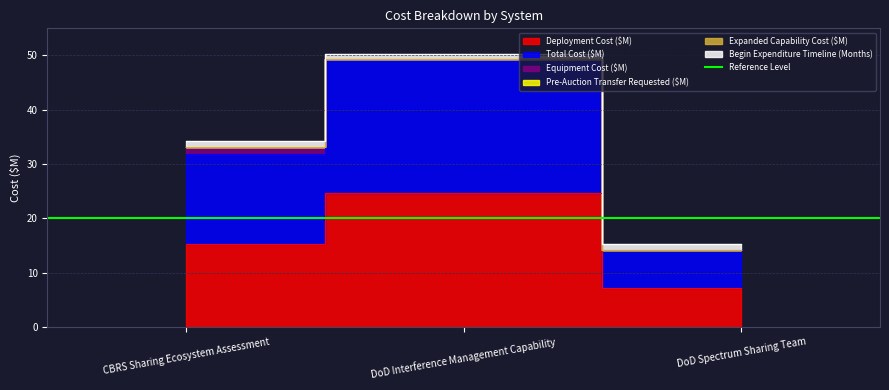

The value of Pre-Auction Transfer Requested ($M) at DoD Interference Management Capability is 0.0. True or false?

True